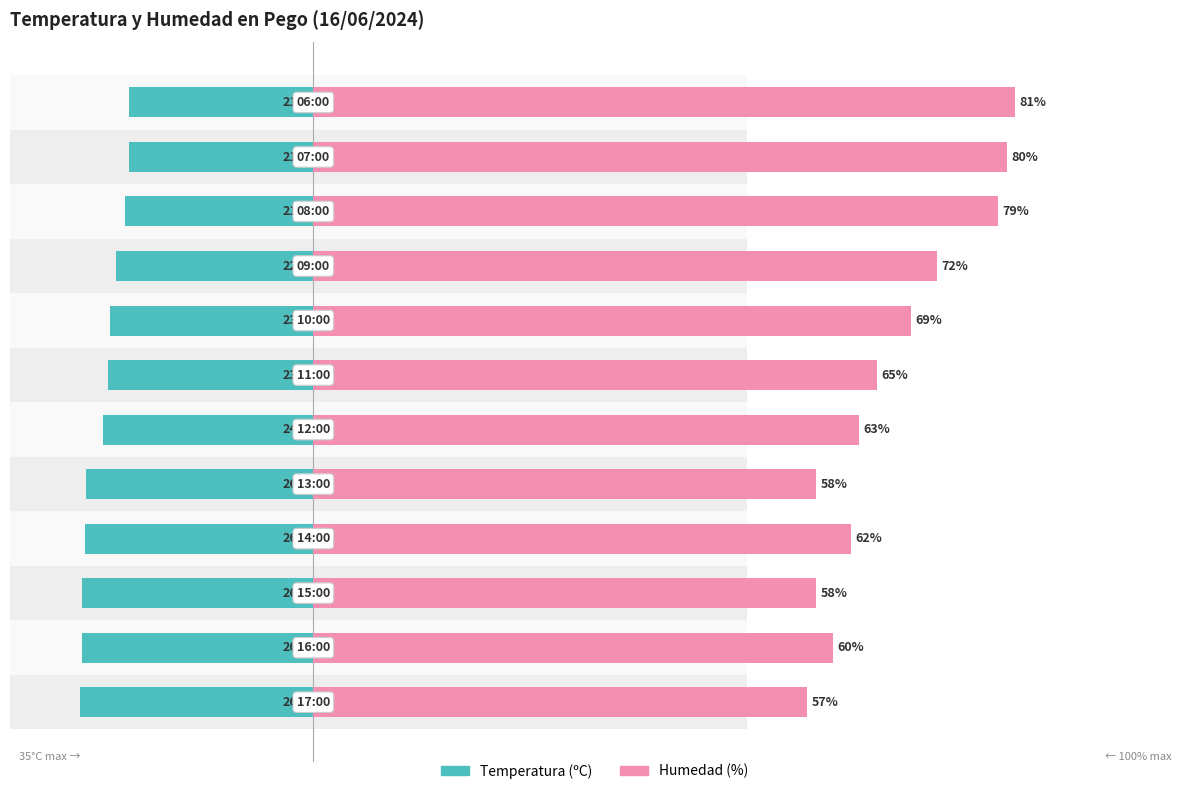

Rank the categories by Humedad (%) value from highest to lowest.

11, 10, 9, 8, 7, 6, 5, 3, 1, 2, 4, 0